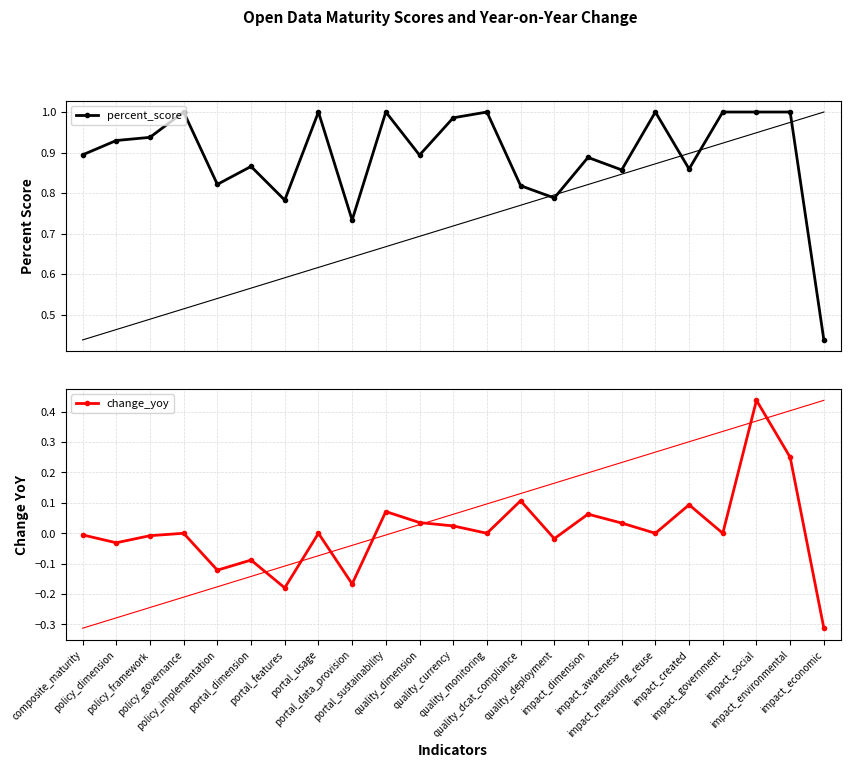

How many data points does each series have?

23